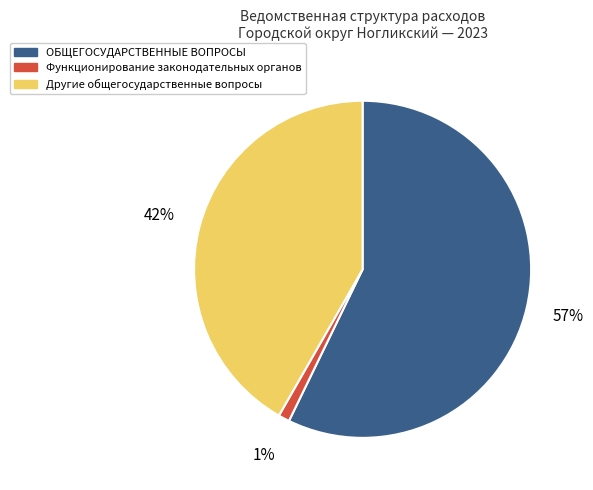

Which has a higher value, ОБЩЕГОСУДАРСТВЕННЫЕ ВОПРОСЫ or Функционирование законодательных органов?

ОБЩЕГОСУДАРСТВЕННЫЕ ВОПРОСЫ